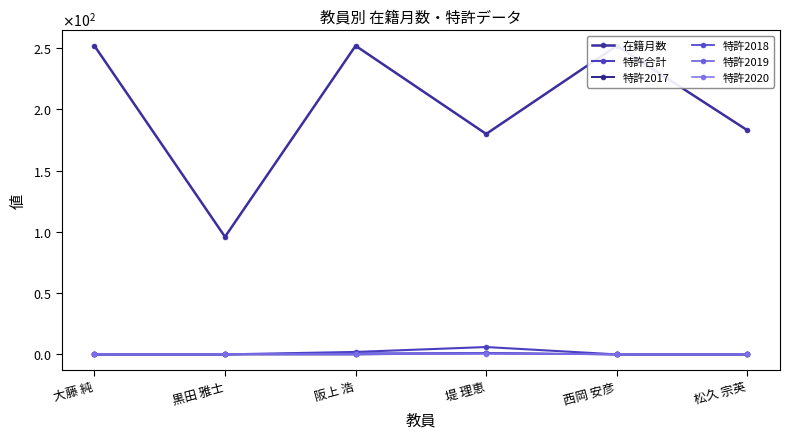

Is the value of 特許2017 at 堤 理恵 greater than the value of 特許2019 at 西岡 安彦?

Yes